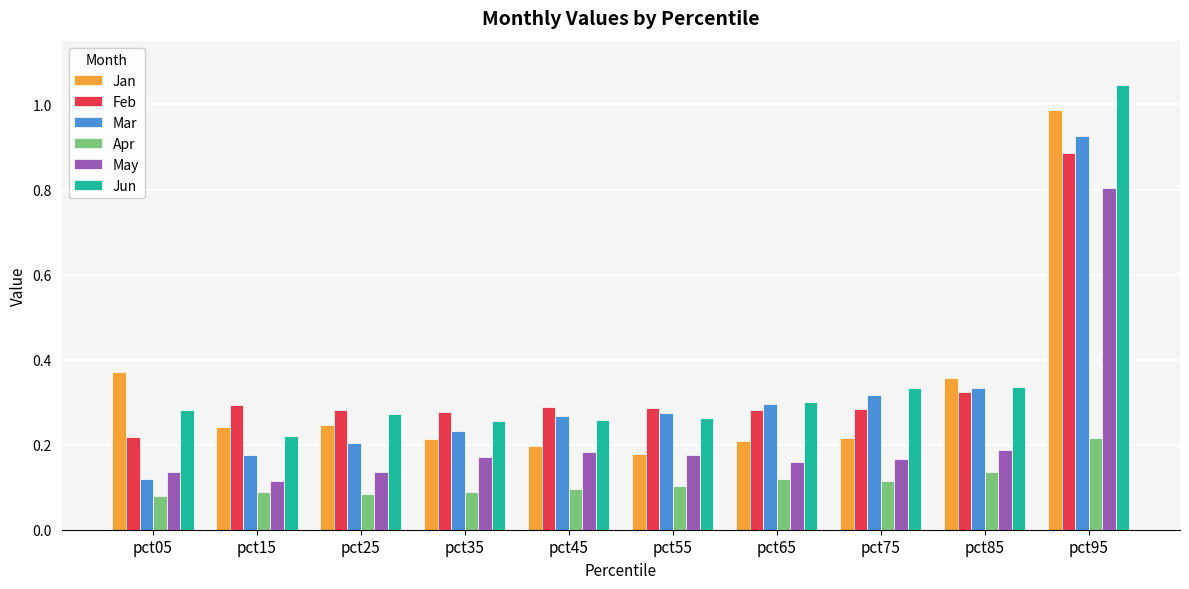

Is the value of Feb at pct35 greater than the value of Jun at pct75?

No